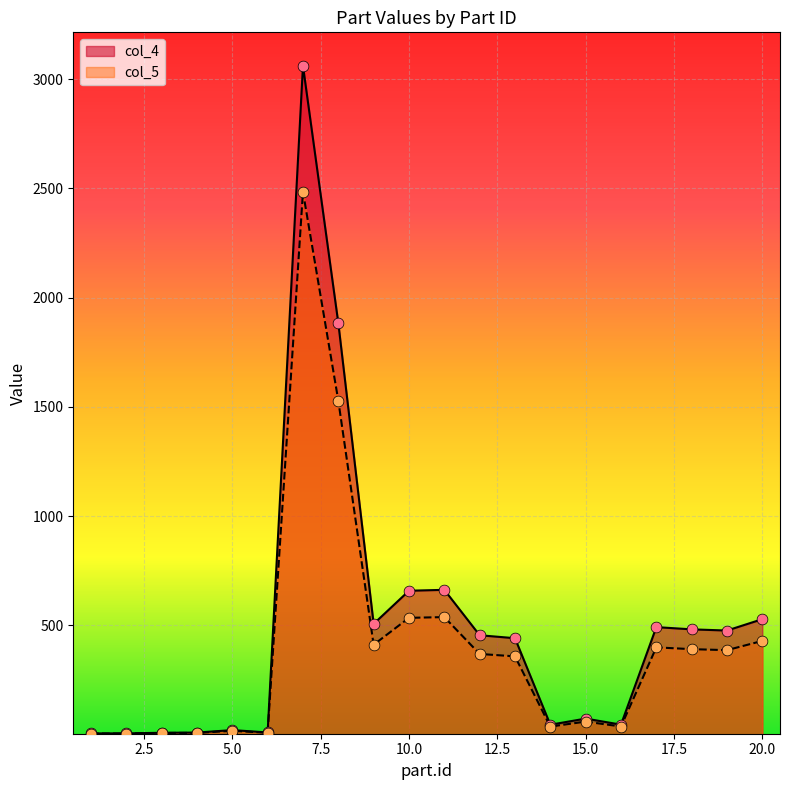

Is the value of col_4 at 1 greater than the value of col_5 at 14?

No